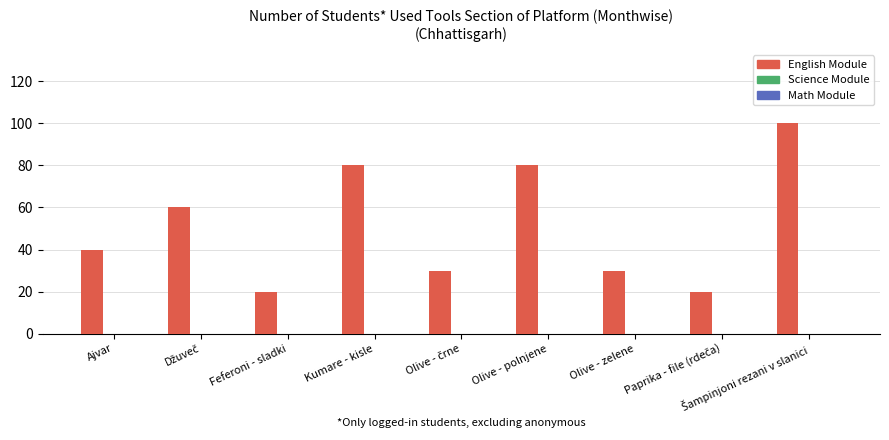

How many distinct data groups are displayed?

1